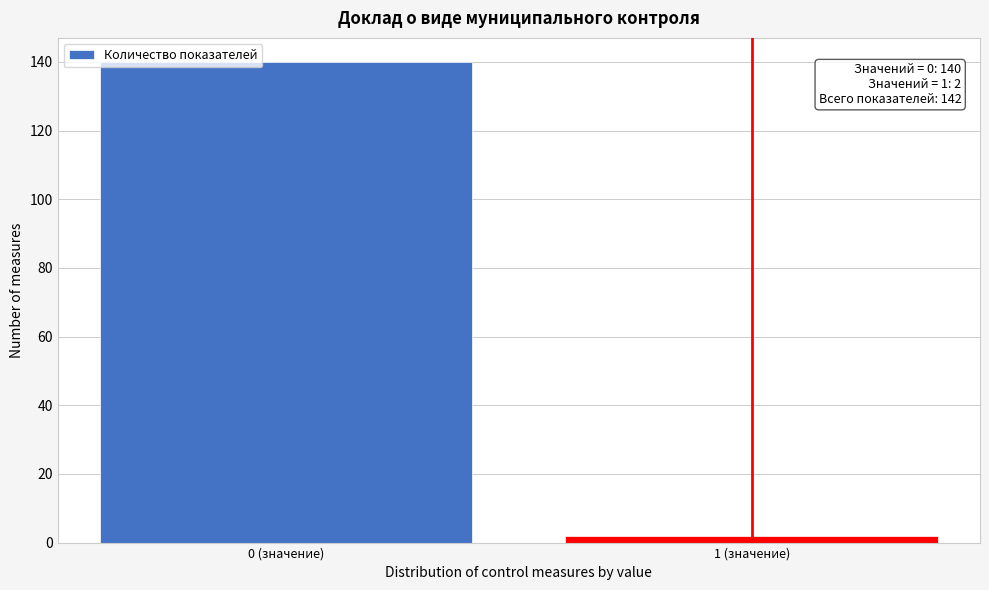

Reading left to right, what are all the values shown in this chart?

140	2